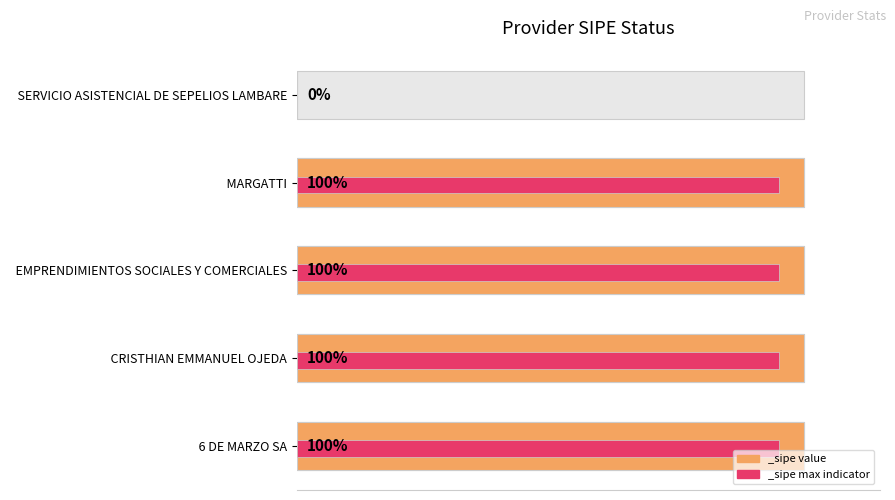

Which category has the lowest value across all series?

SERVICIO ASISTENCIAL DE SEPELIOS LAMBARE